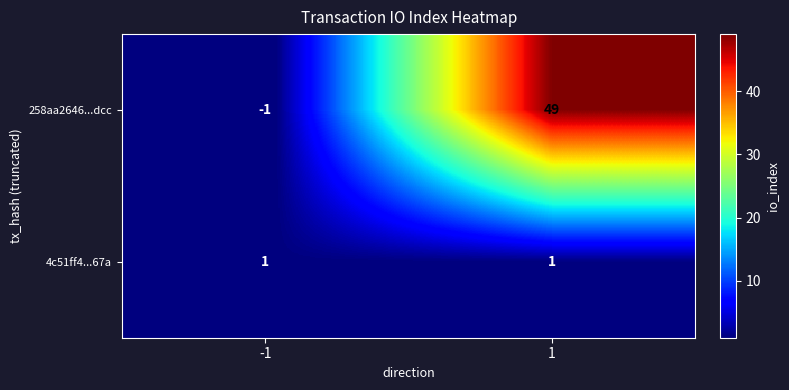

At how many categories does at least one series exceed 36?

1